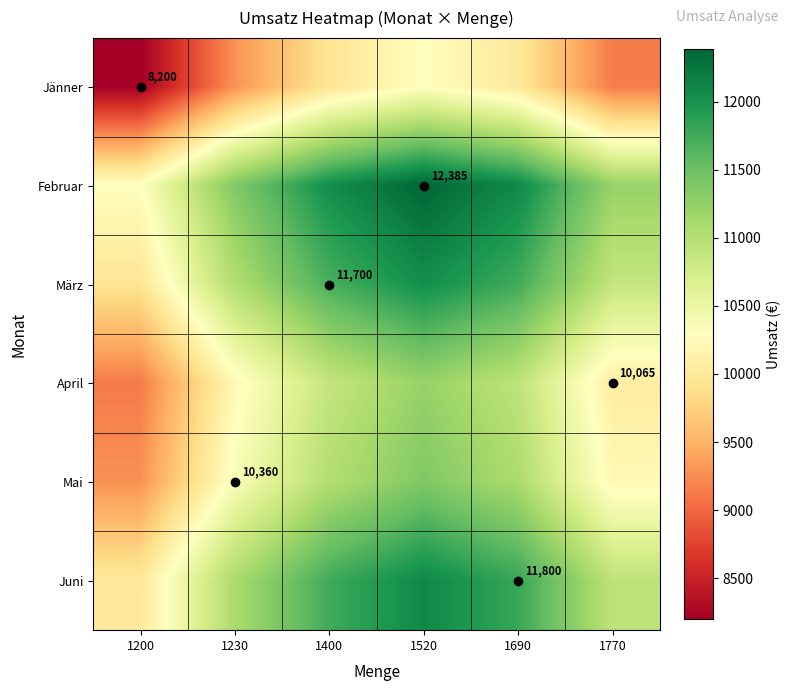

The Juni series shows 7711.9 at 1690. True or false?

False